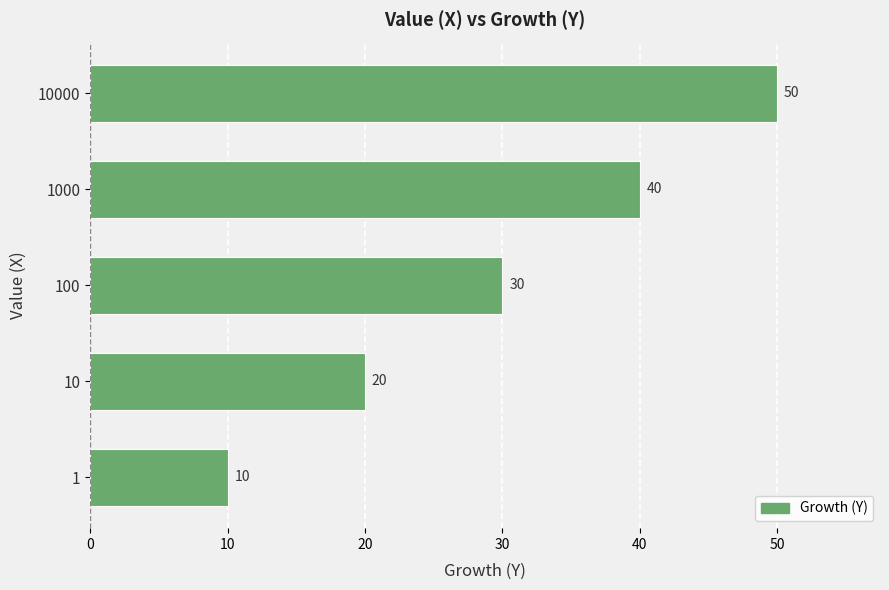

Reading bottom to top, what are all the values shown in this chart?

10	20	30	40	50